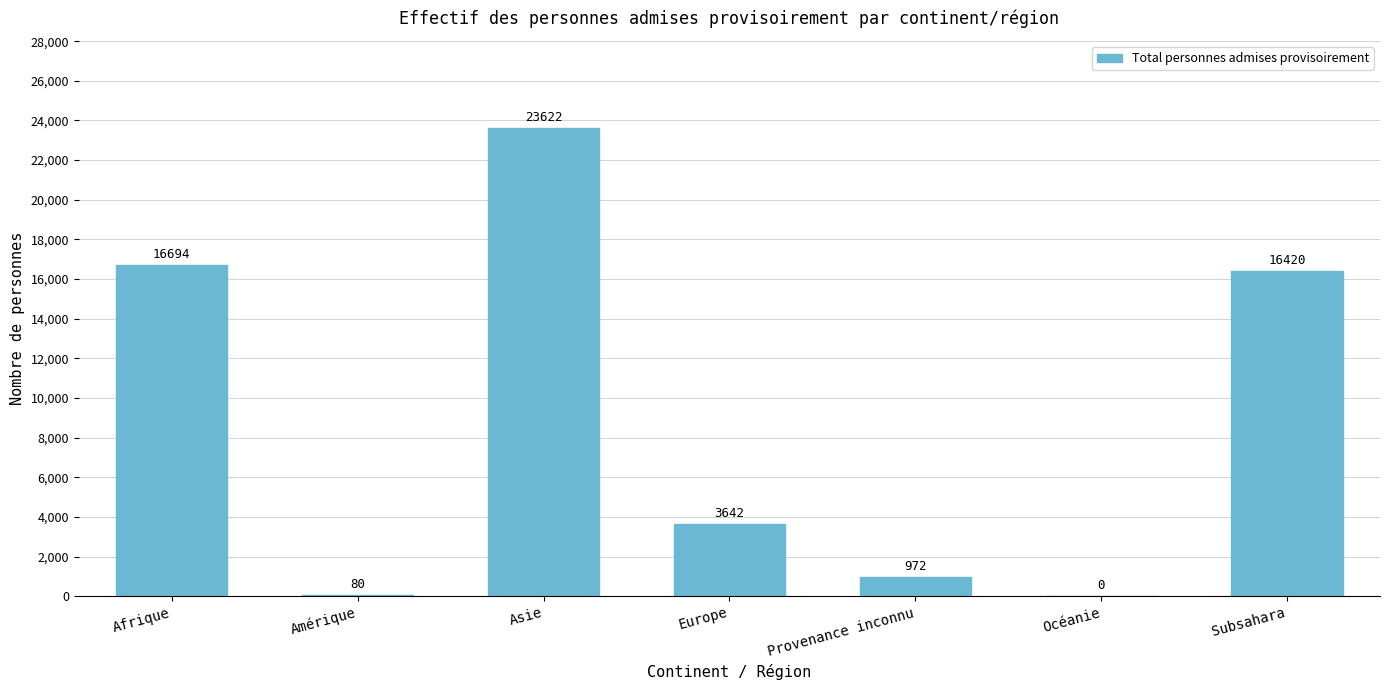

How many values are above zero?

6